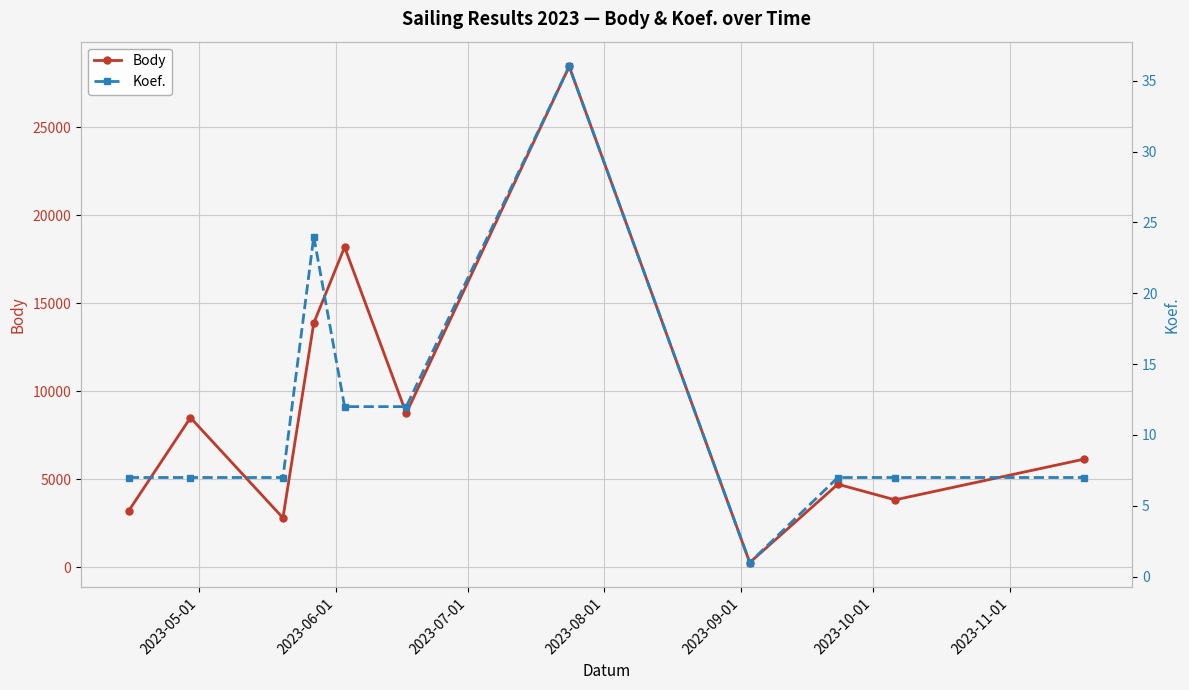

What is the minimum value for Body?

277